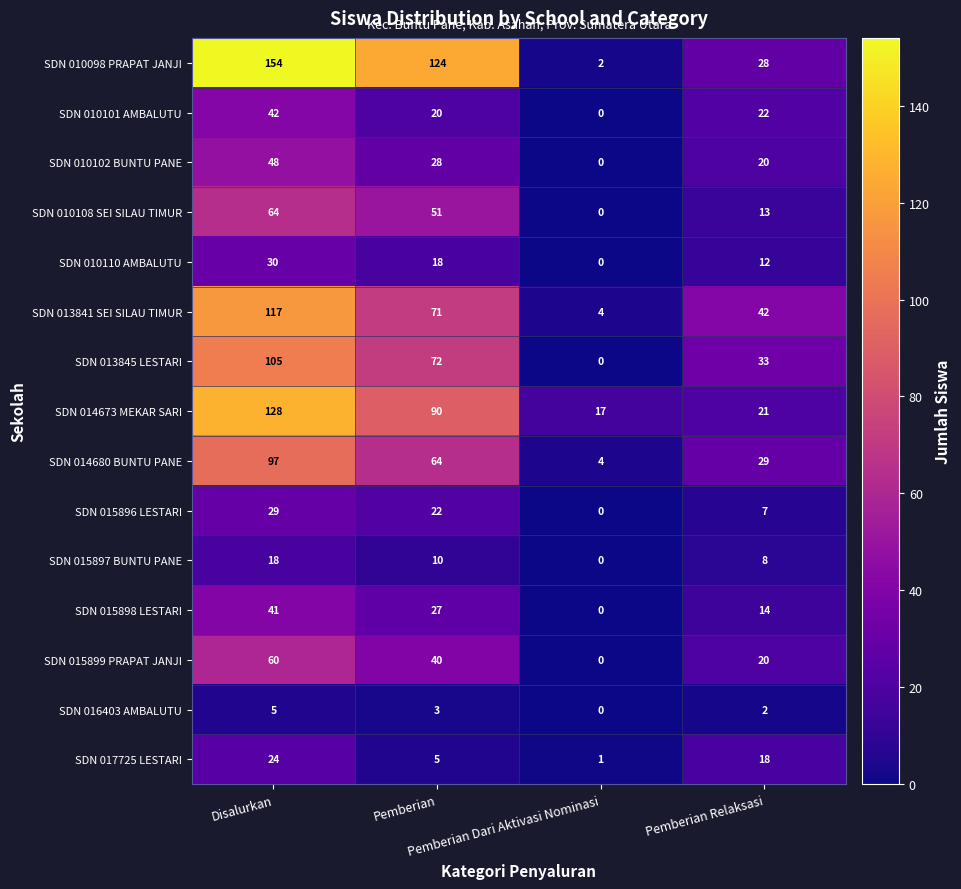

Count the number of categories in the chart.

4